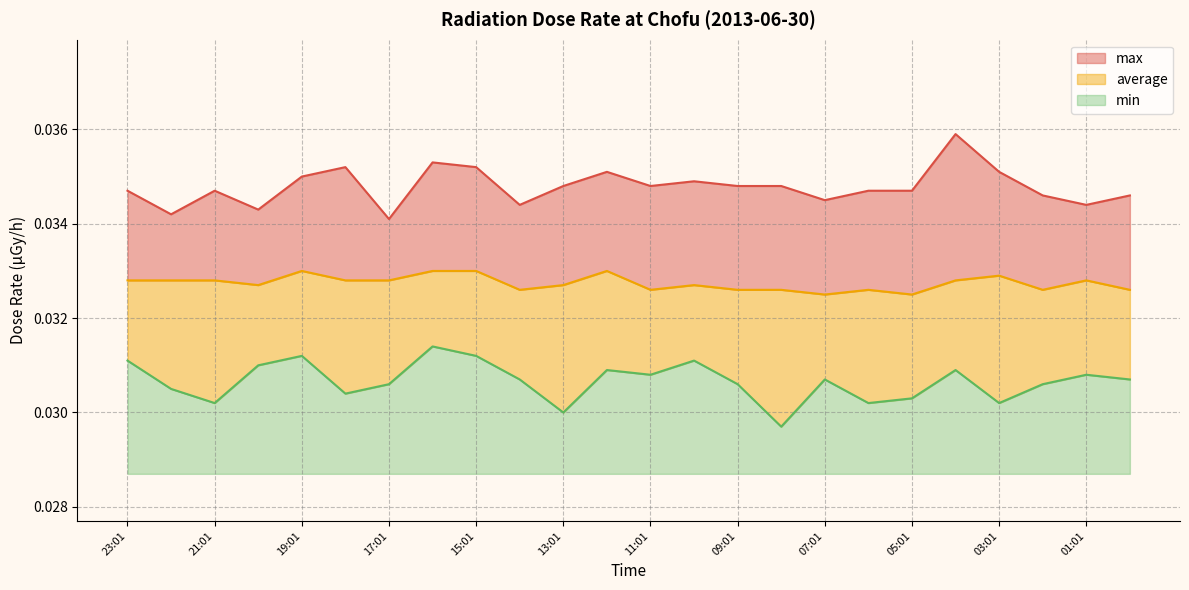

Rank the series by their maximum value, from highest to lowest.

max, average, min